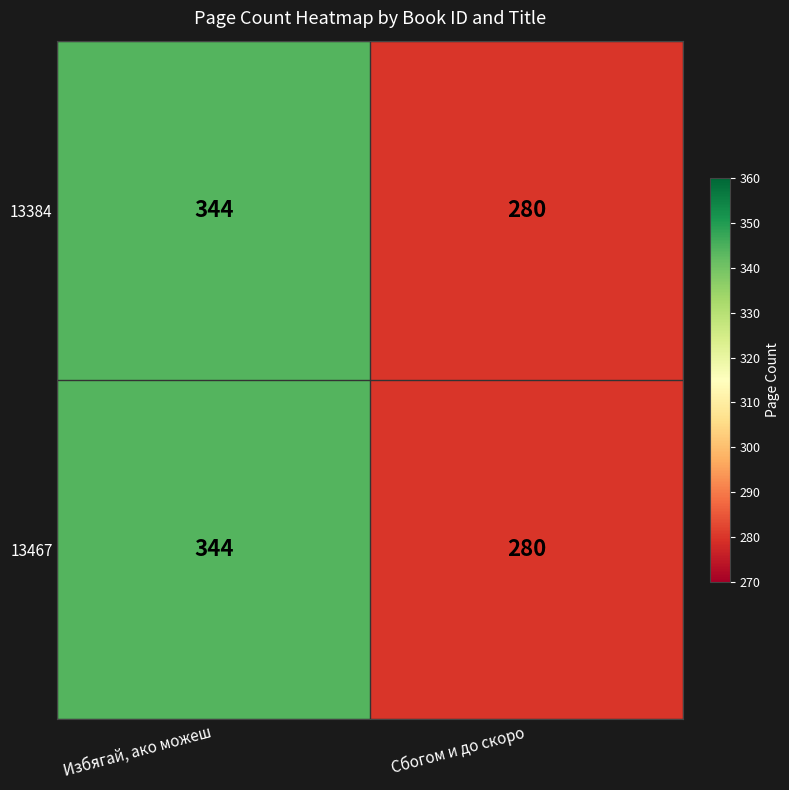

Reading left to right, transcribe all the data shown in this chart.

13384: Избягай, ако можеш=344	Сбогом и до скоро=280
13467: Избягай, ако можеш=344	Сбогом и до скоро=280